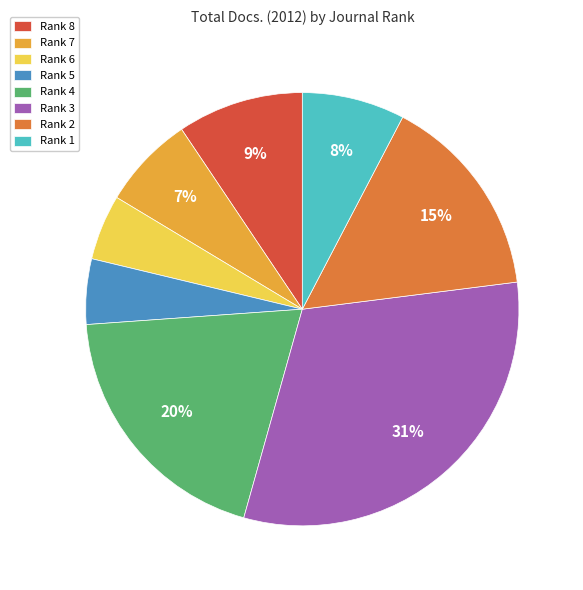

Count the number of slices in the pie.

8